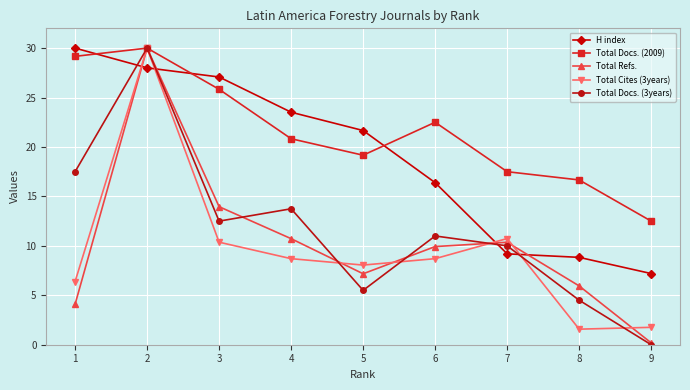

How many distinct data groups are displayed?

5